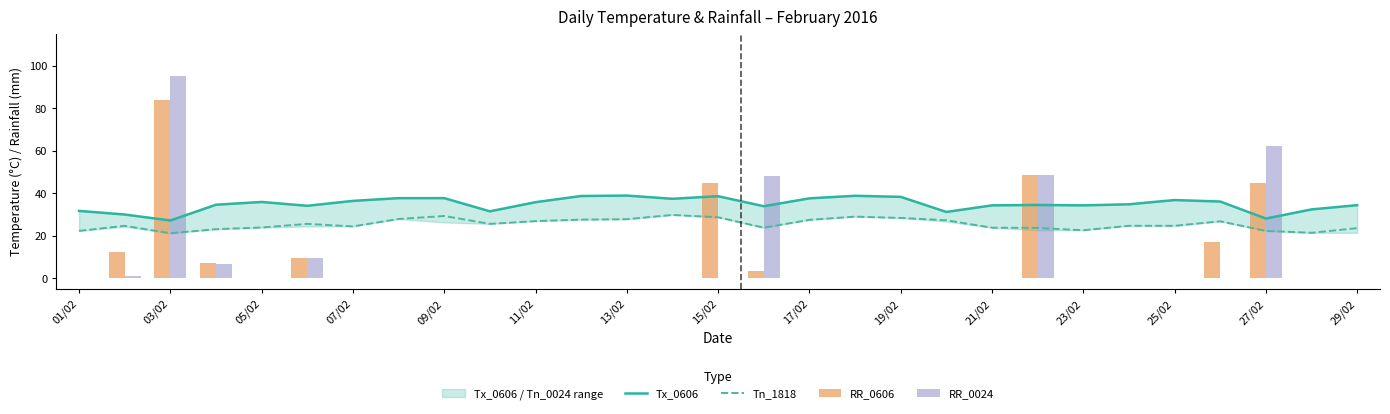

What is the minimum value for Tn_1818?

21.2